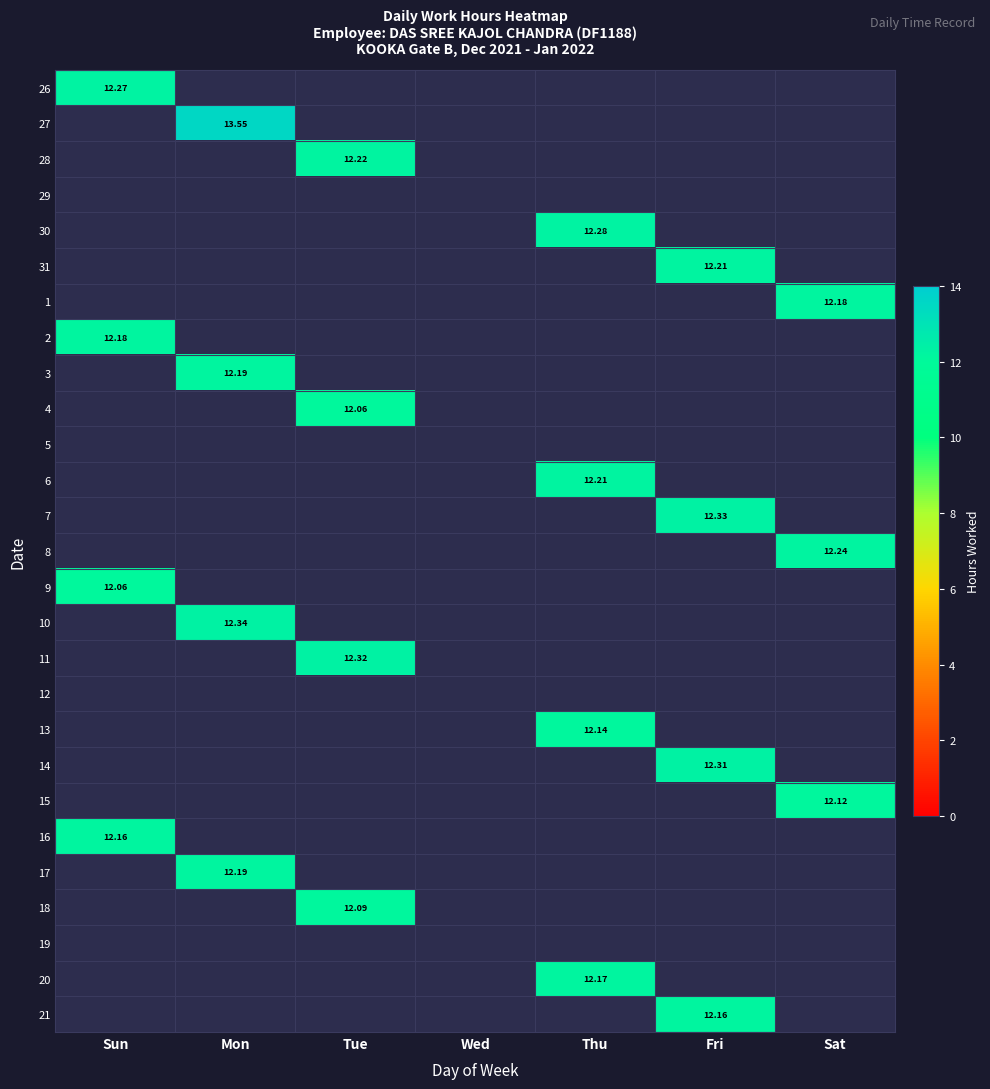

What is the greatest value displayed?

13.6